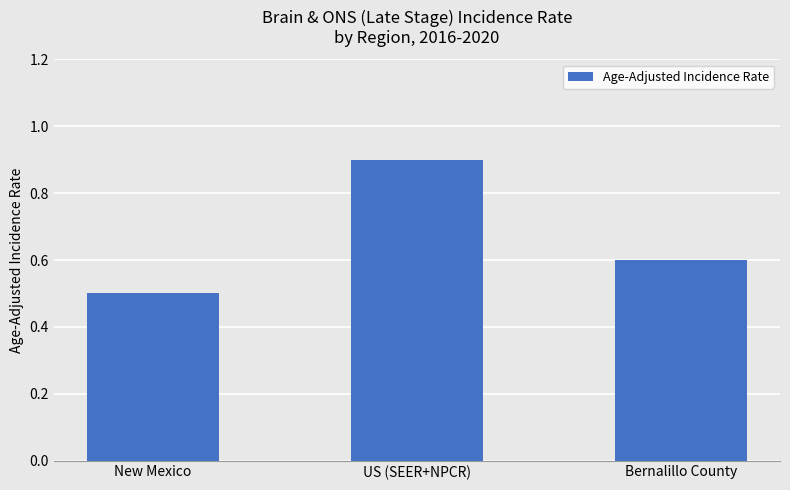

Which category has the highest value across all series?

US (SEER+NPCR)